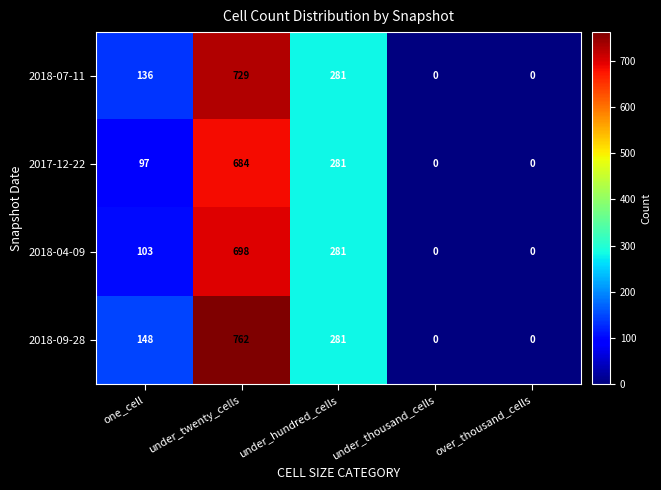

The value of 2017-12-22 at over_thousand_cells is -445. True or false?

False